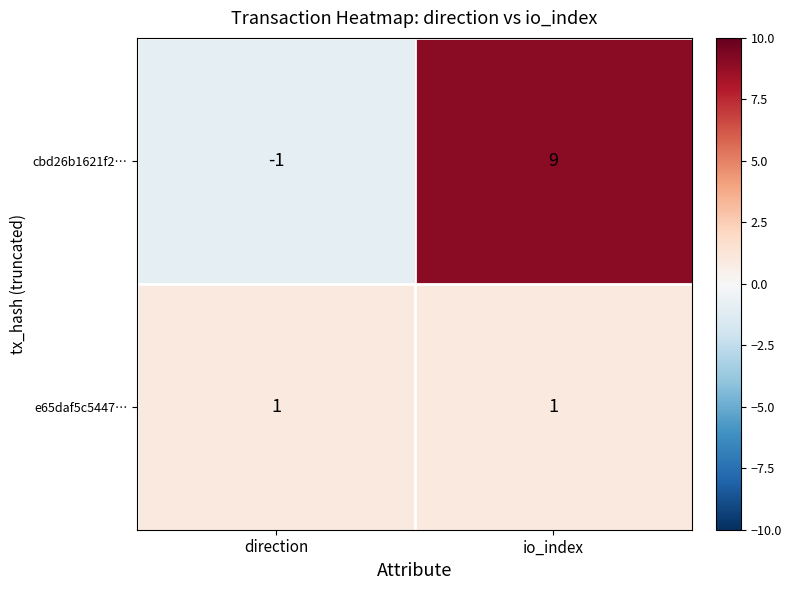

The cbd26b1621f2… series shows -1 at direction. True or false?

True